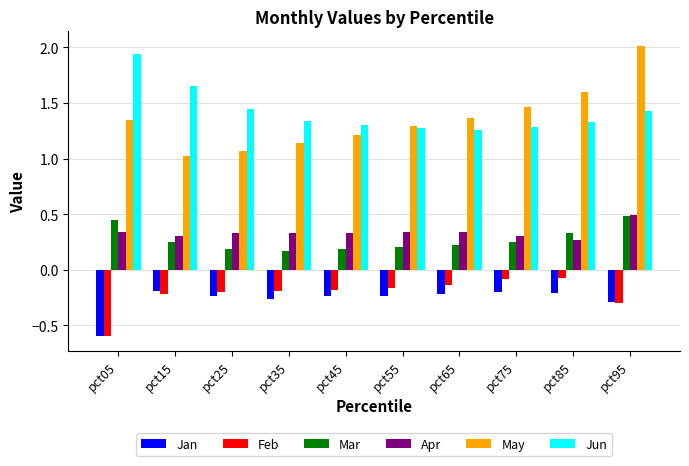

At which category does the chart reach its peak across all series?

pct95